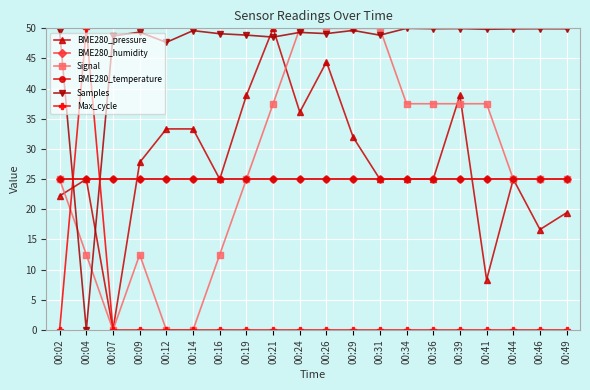

Is this an area chart (filled region under the line)?

No